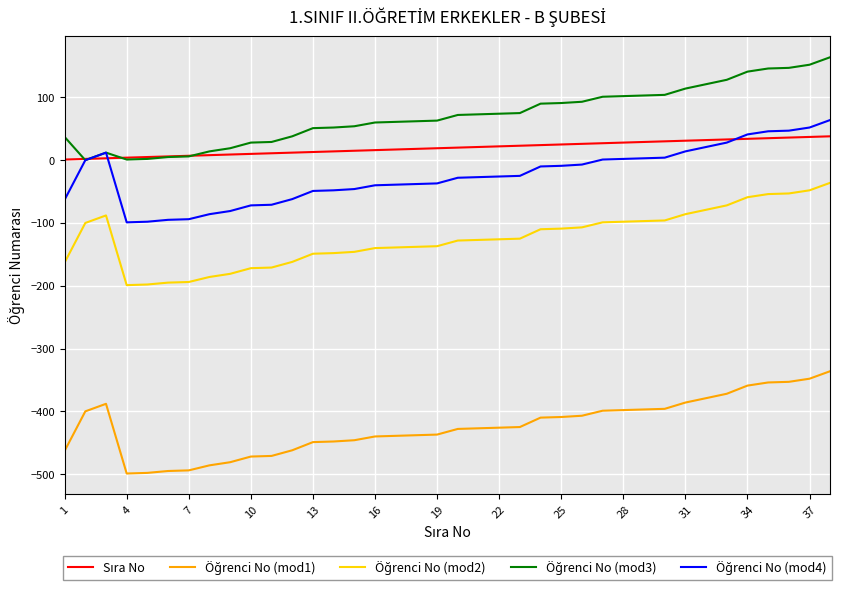

What is the minimum value shown in the chart?

-499